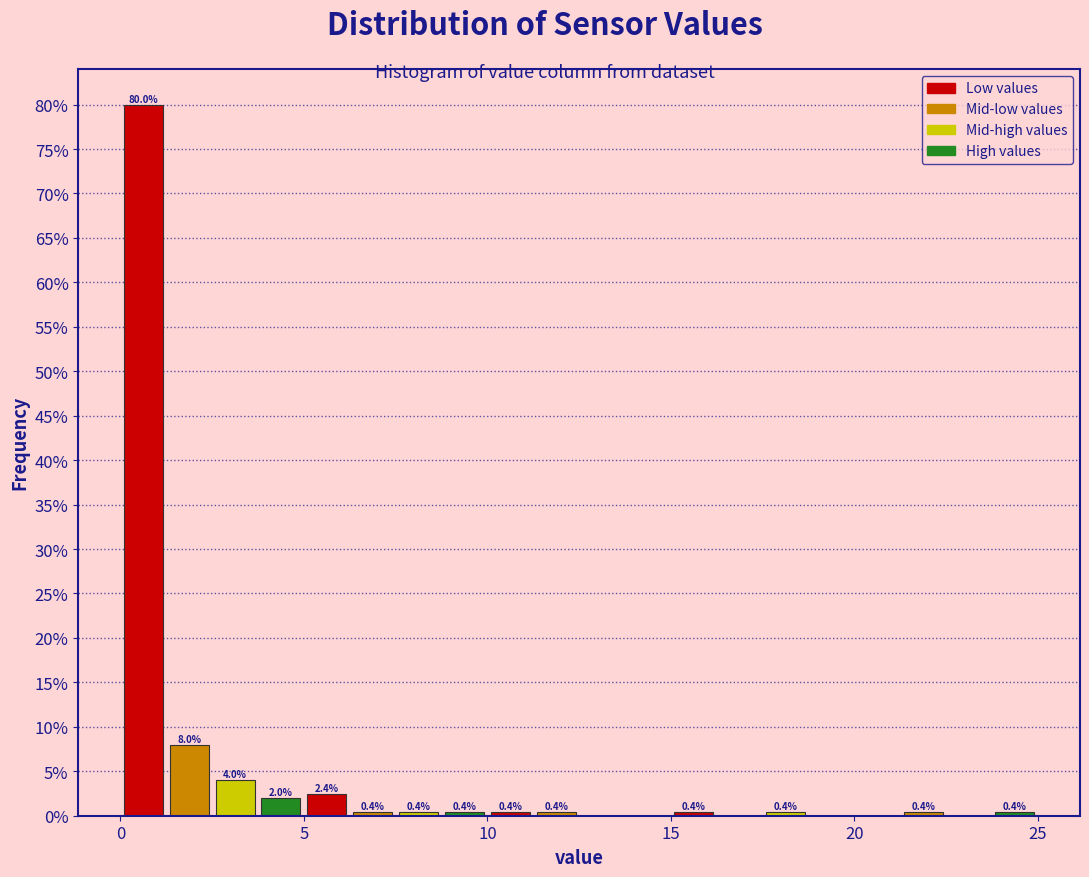

Around what value on the x-axis is the tallest bar? Give the approximate position of its centre, as read against the axis.

0.5